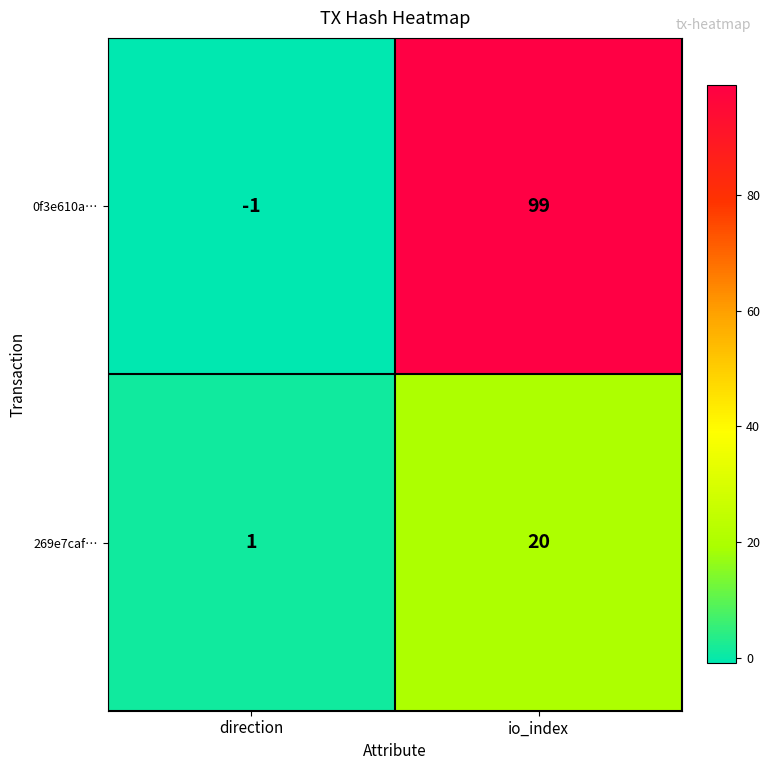

Which series has the widest spread of values?

0f3e610a…